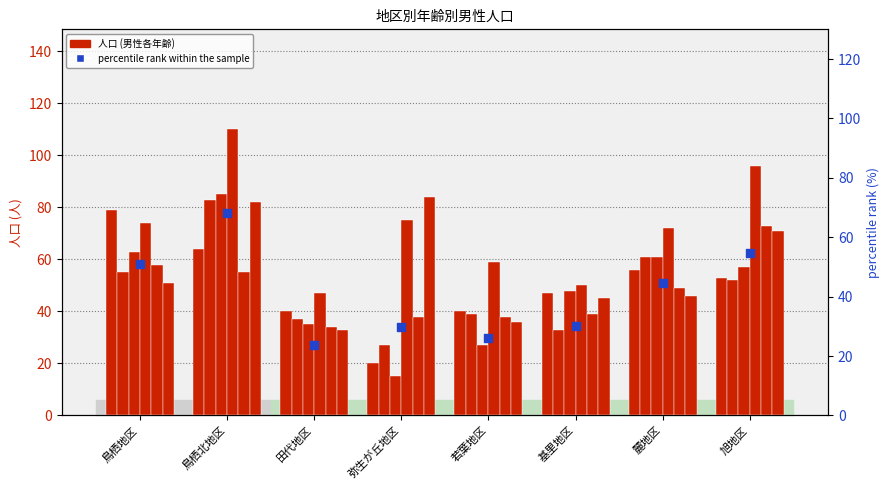

What is the total value across all series at 弥生が丘地区?

259